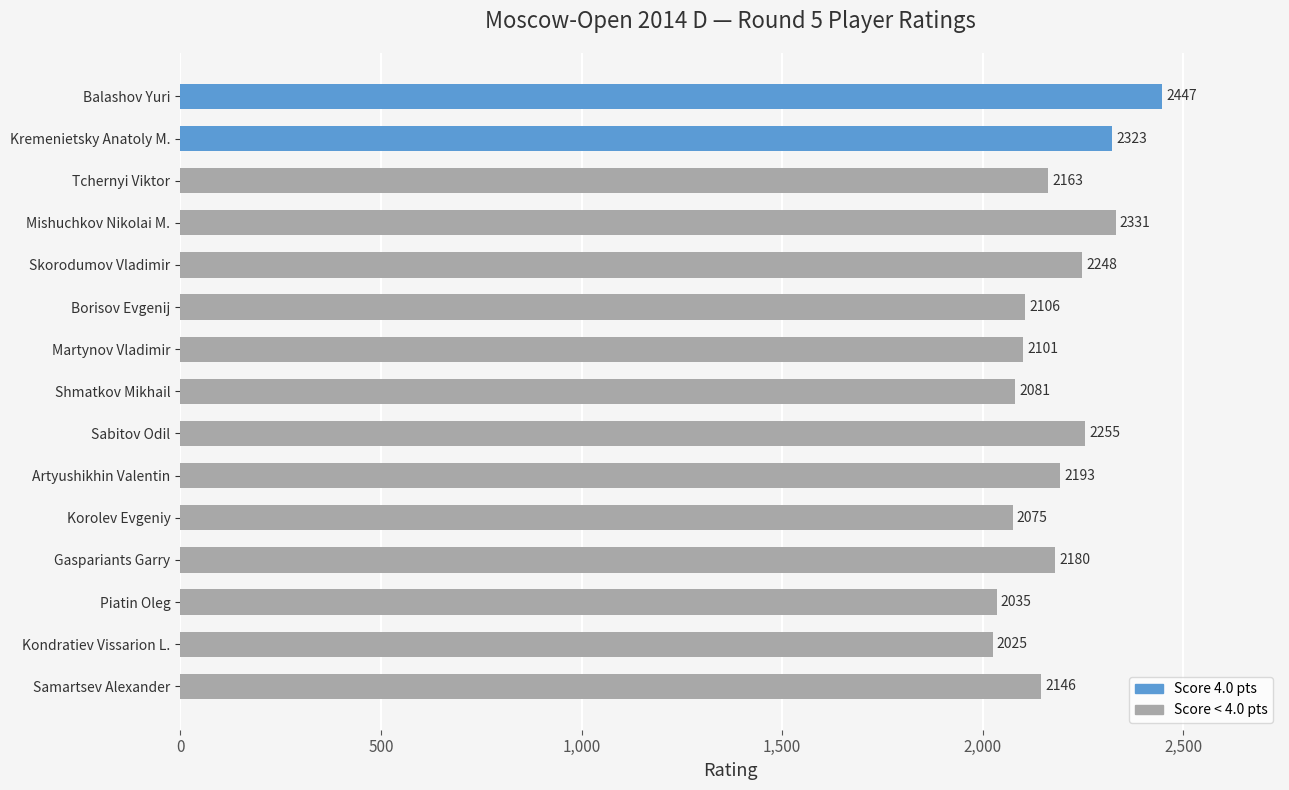

At which category does the chart reach its minimum across all series?

Kondratiev Vissarion L.